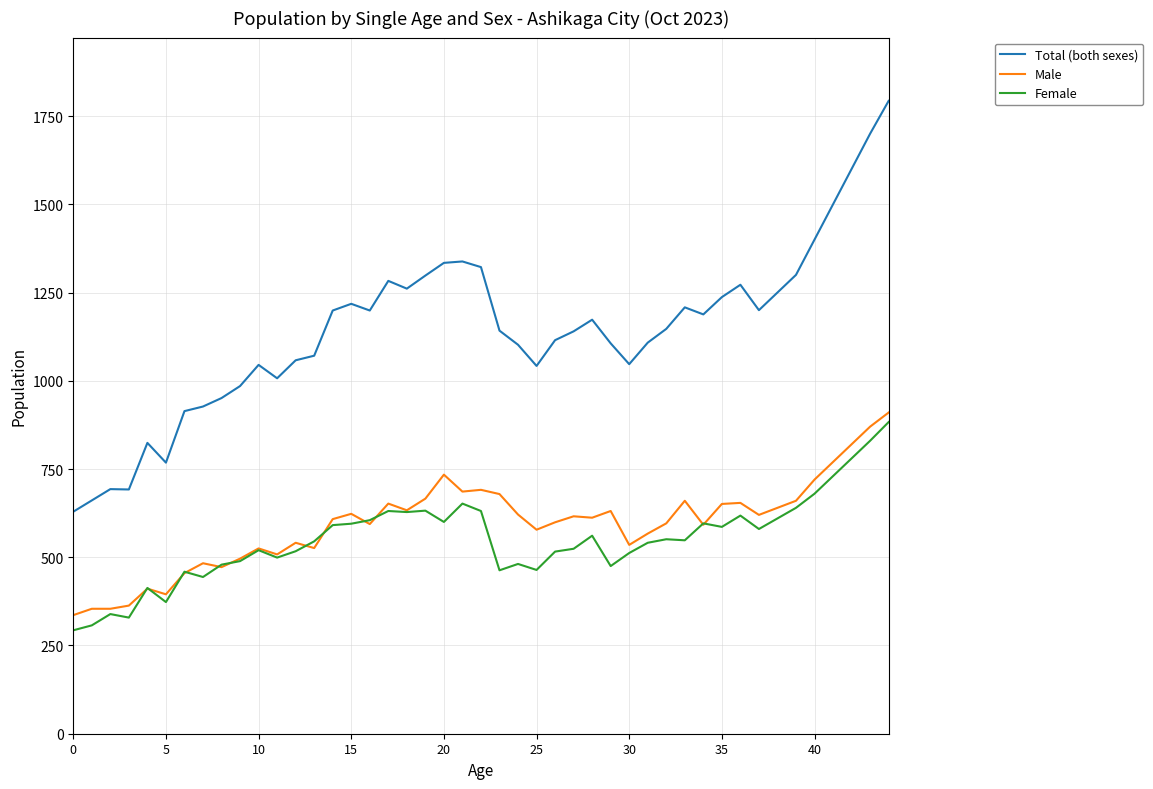

Which series has the largest total across all categories?

Total (both sexes)